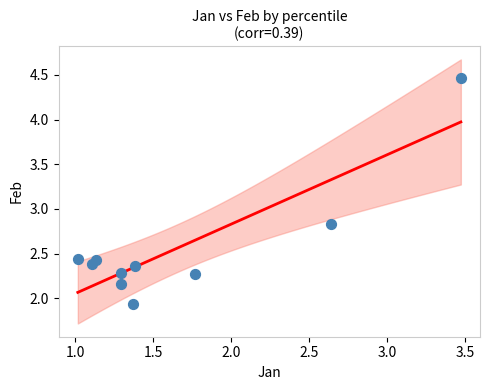

What is the average Y value?

2.6